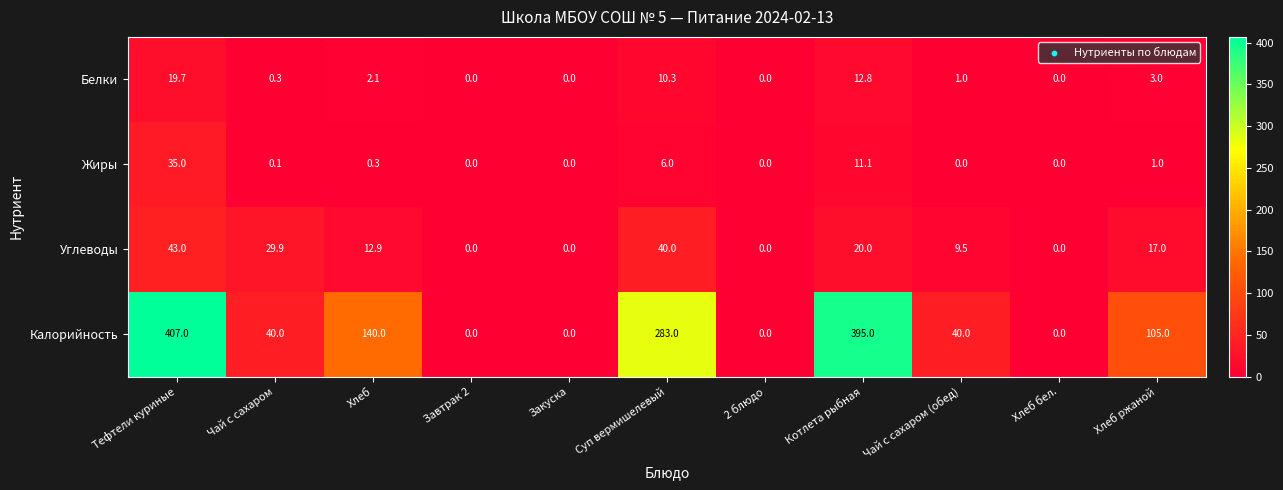

Which label corresponds to the largest value in the chart?

Тефтели куриные